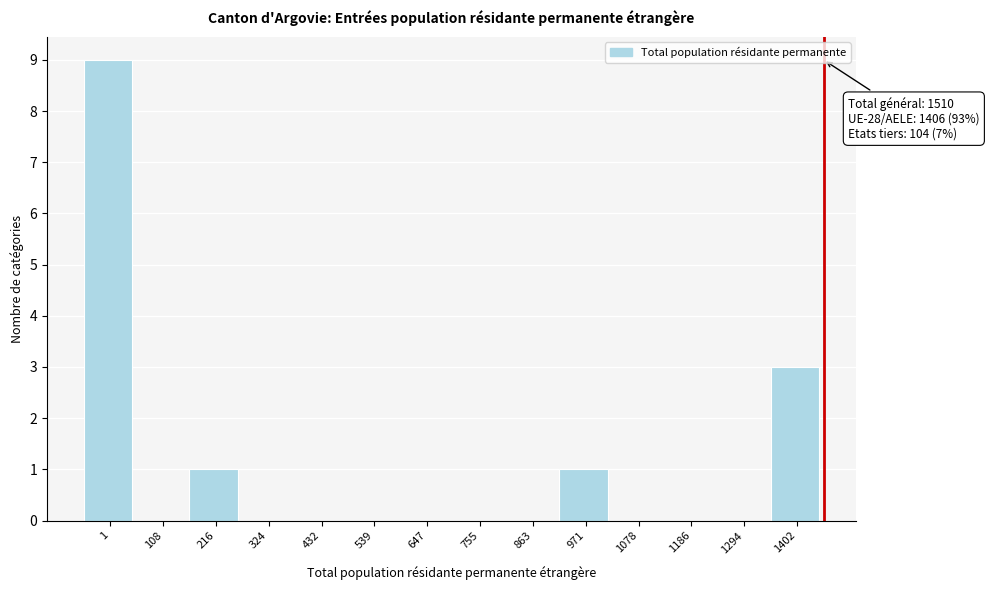

Reading left to right, extract all data points from this chart.

1=9	108=0	216=1	324=0	432=0	539=0	647=0	755=0	863=0	971=1	1078=0	1186=0	1294=0	1402=3